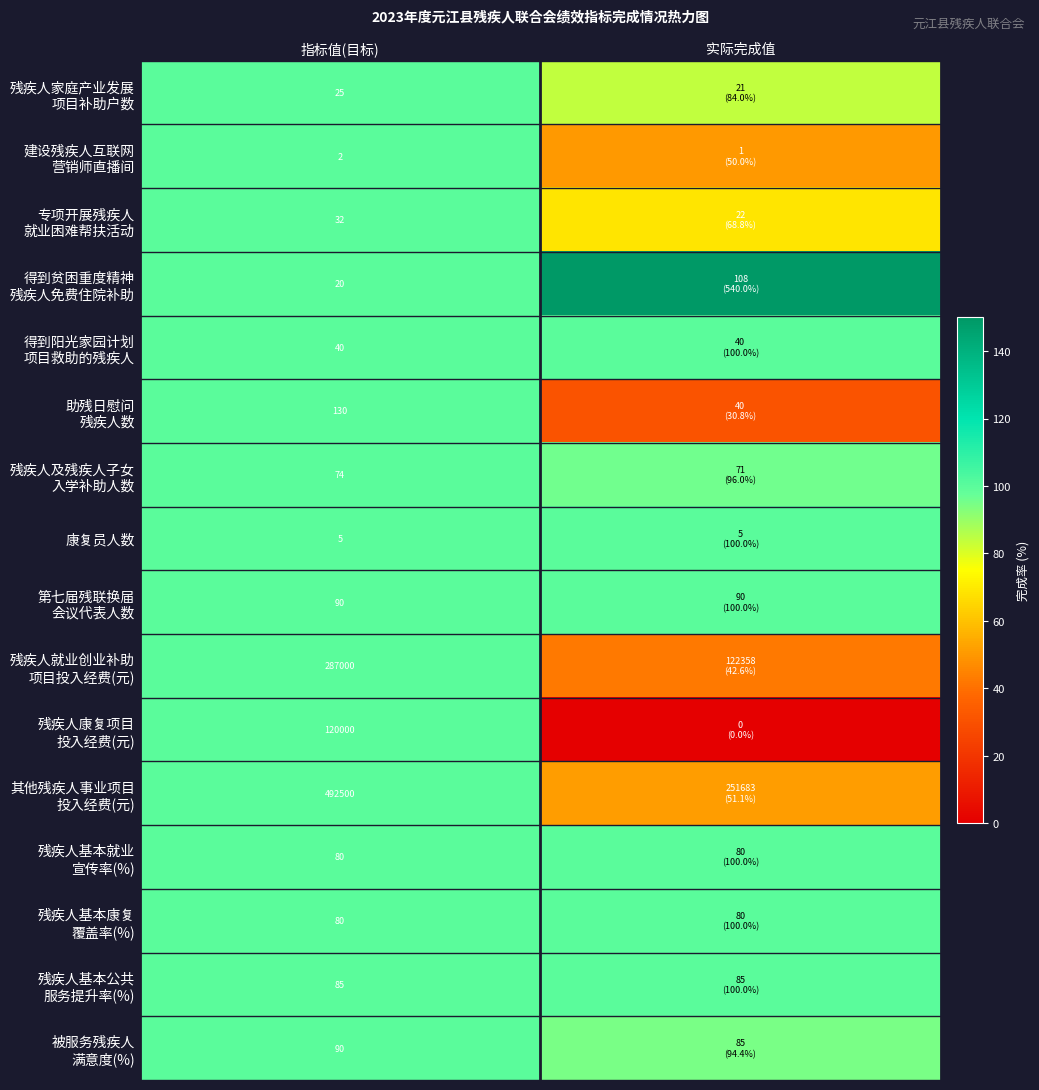

At 实际完成值, list the series in order from largest to smallest.

得到贫困重度精神 残疾人免费住院补助, 得到阳光家园计划 项目救助的残疾人, 康复员人数, 第七届残联换届 会议代表人数, 残疾人基本就业 宣传率(%), 残疾人基本康复 覆盖率(%), 残疾人基本公共 服务提升率(%), 残疾人及残疾人子女 入学补助人数, 被服务残疾人 满意度(%), 残疾人家庭产业发展 项目补助户数, 专项开展残疾人 就业困难帮扶活动, 其他残疾人事业项目 投入经费(元), 建设残疾人互联网 营销师直播间, 残疾人就业创业补助 项目投入经费(元), 助残日慰问 残疾人数, 残疾人康复项目 投入经费(元)